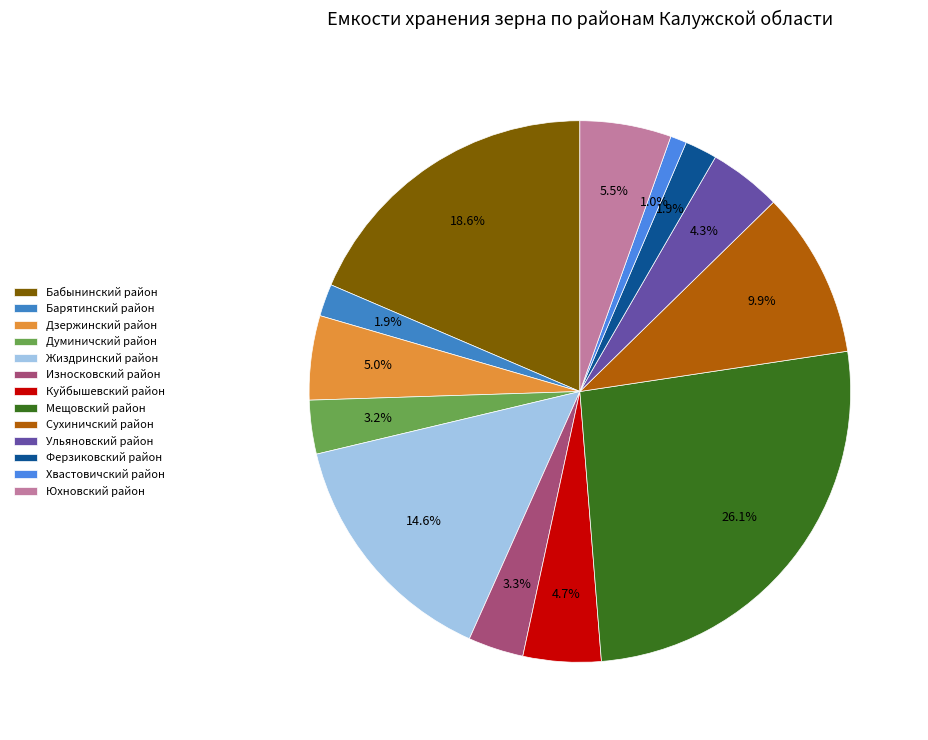

Which slice is the largest?

Мещовский район